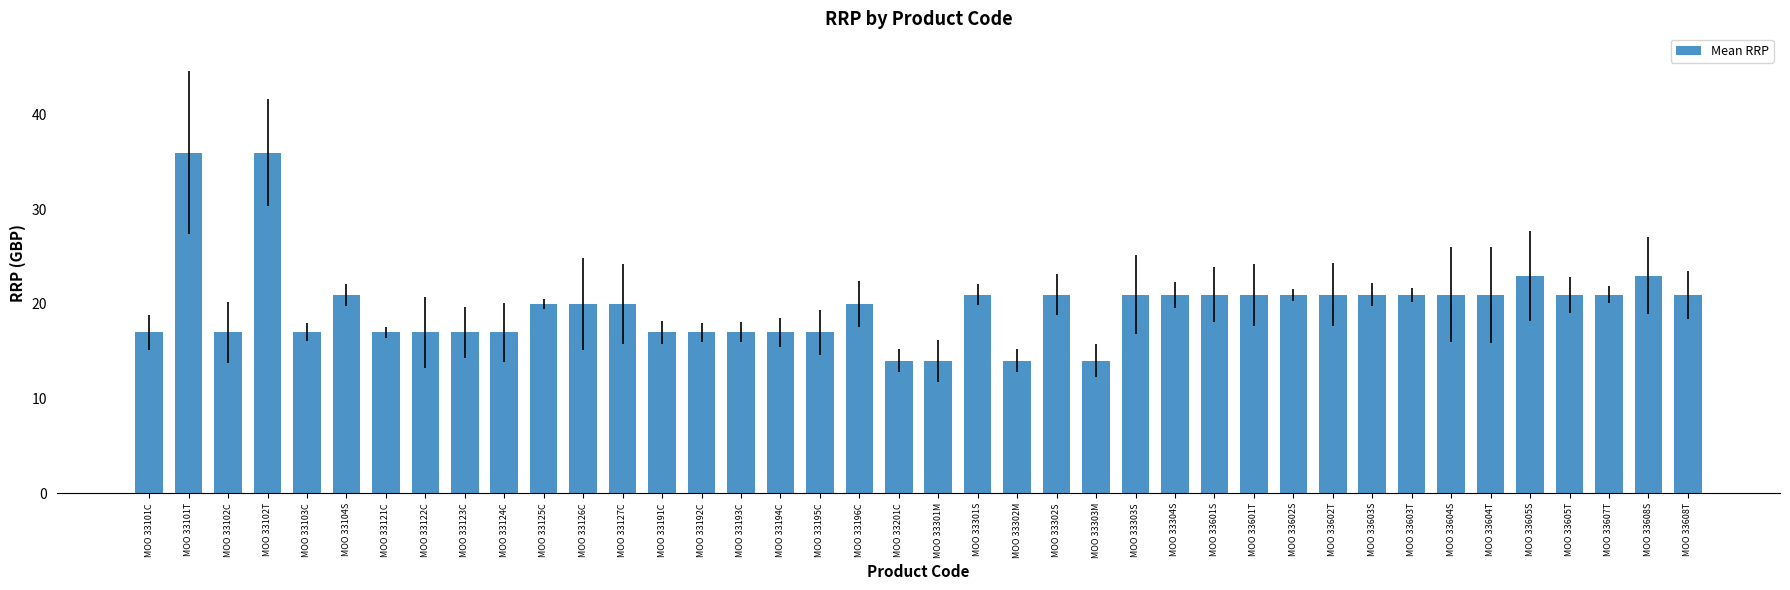

What is the value of the 23rd bar from the left?

14.0